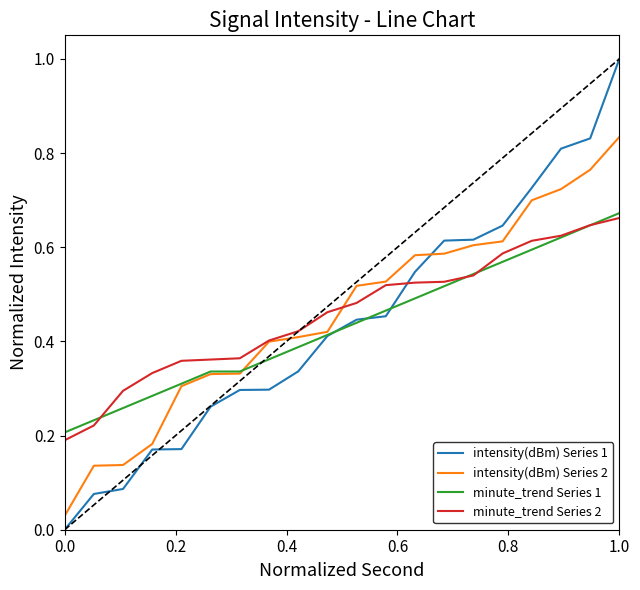

At how many categories does at least one series exceed 0?

20